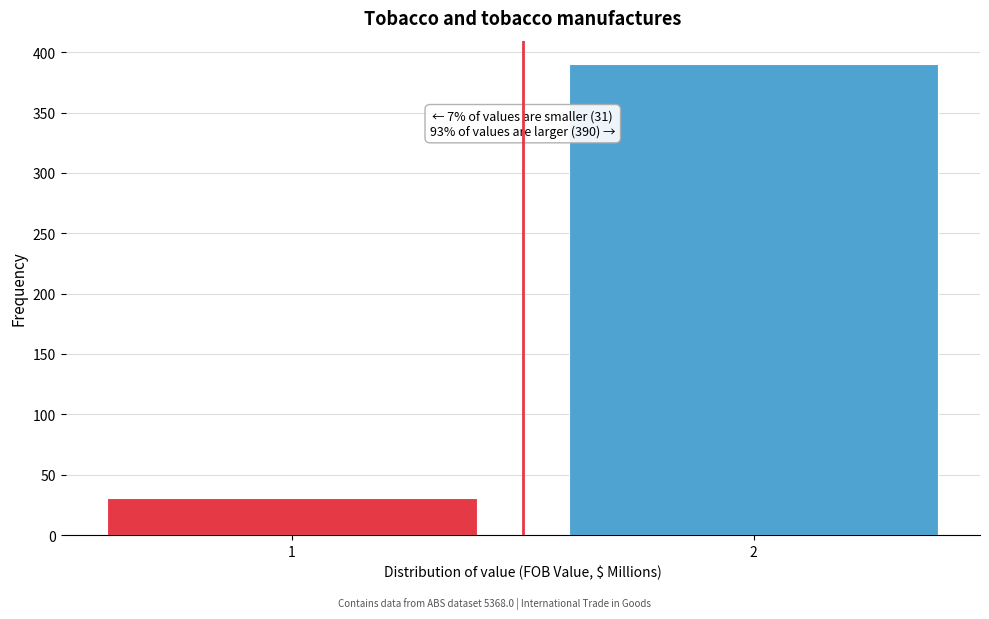

Reading right to left, transcribe all the data shown in this chart.

2=390	1=31